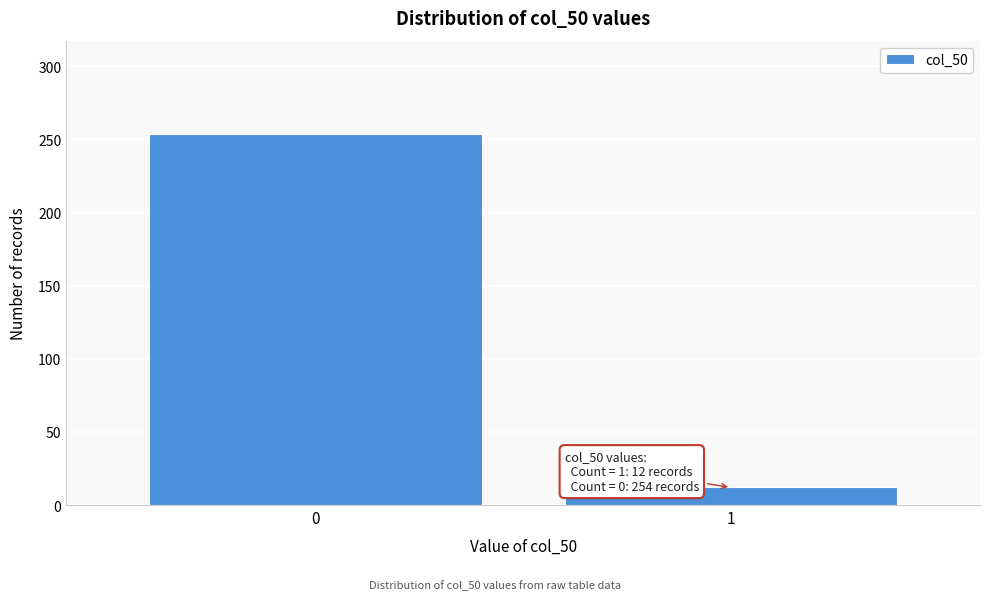

Reading left to right, what are all the values shown in this chart?

254	12